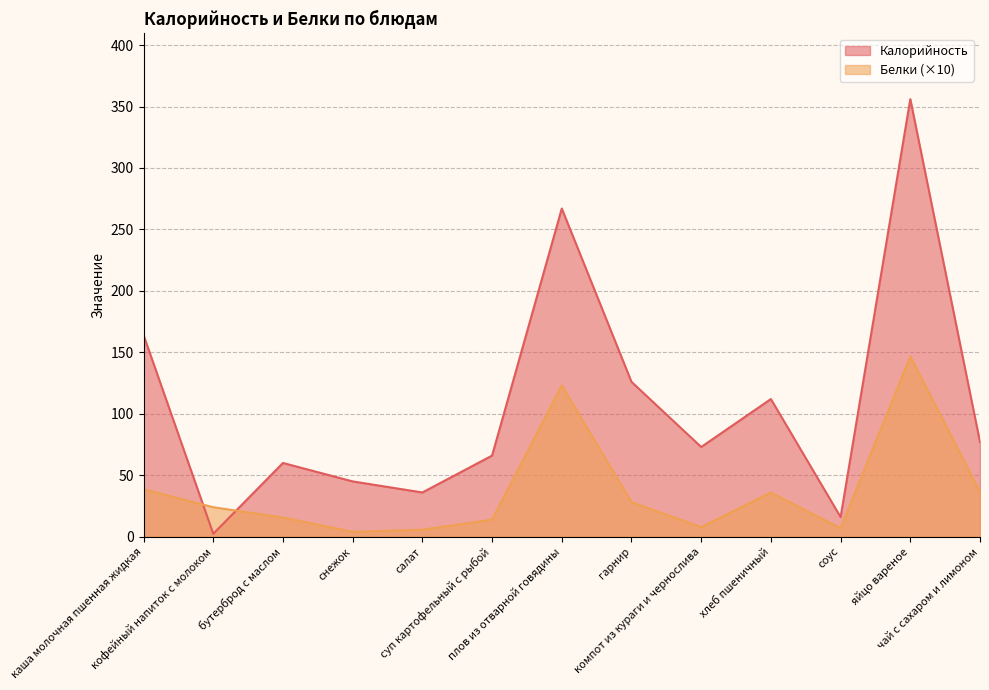

Is the value of Белки at салат greater than the value of Калорийность at плов из отварной говядины?

No